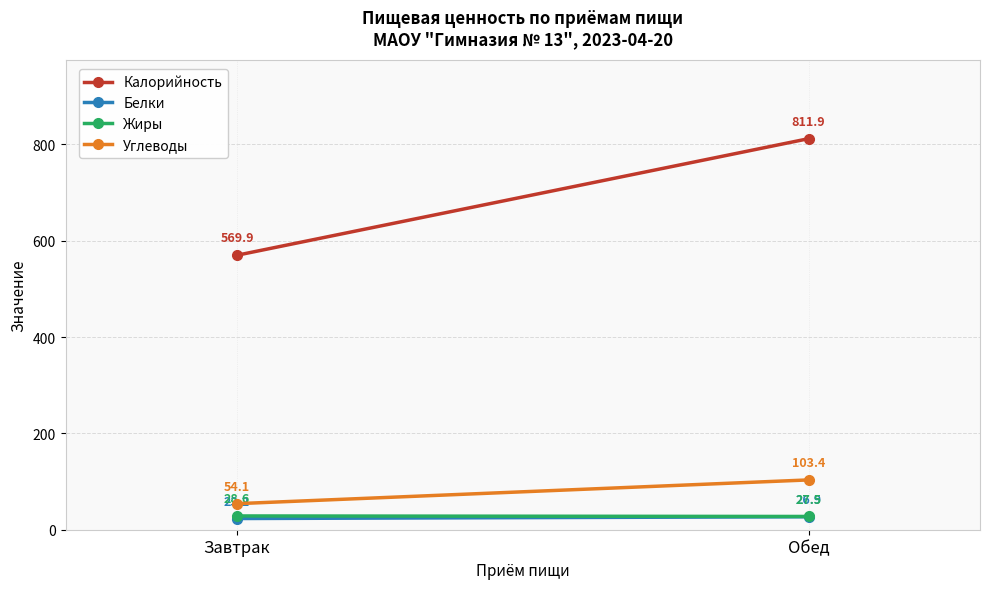

What is the difference between the Жиры values at Завтрак and Обед?

1.1